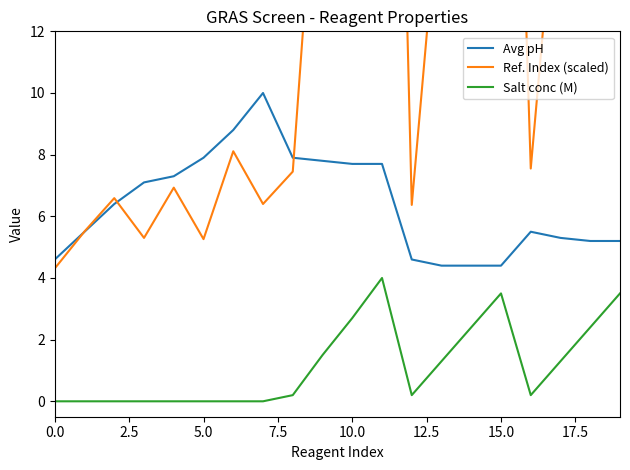

What are all the series names shown in the legend?

Avg pH, Ref. Index (scaled), Salt conc (M)